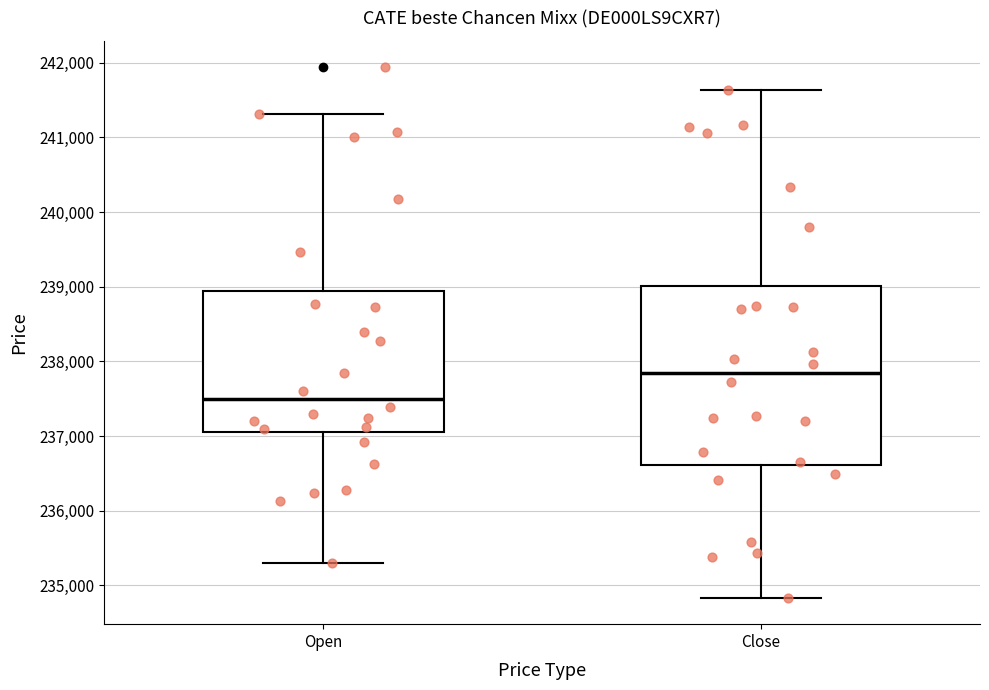

Reading left to right, read every box against the y-axis: the position of its median line, the range the box covers, and the ends of its whiskers. The values are not printed on the chart, so give them approximately, as read against the axis.

Open: median 237500, box 237000 to 238900, whiskers 235300 to 241300
Close: median 237800, box 236600 to 239000, whiskers 234800 to 241600